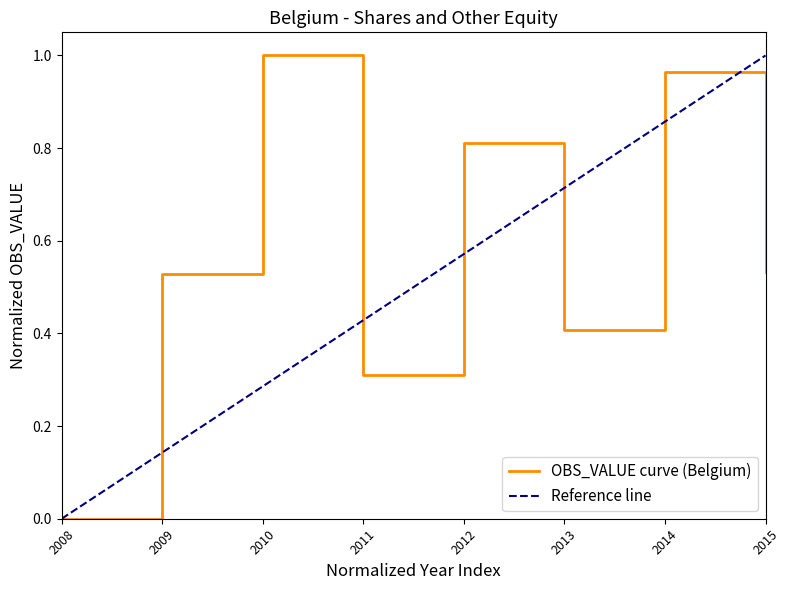

What is the maximum value shown in the chart?

1.0